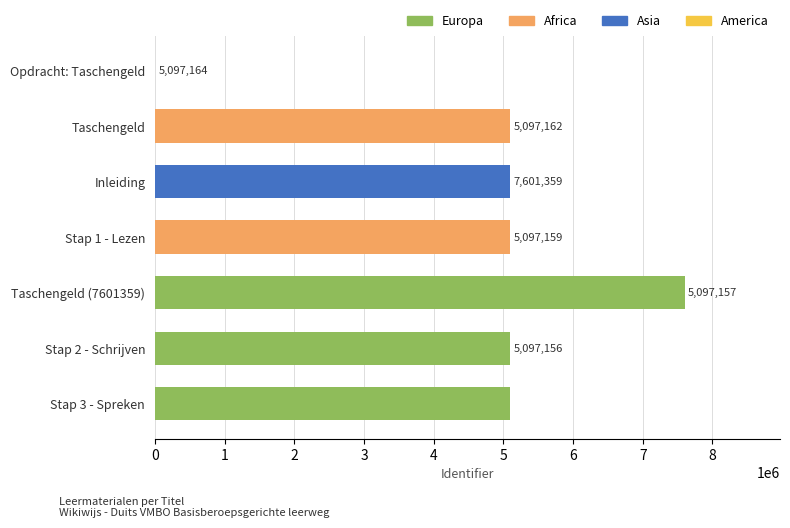

What is the change in value from Stap 3 - Spreken to Stap 1 - Lezen?

-5